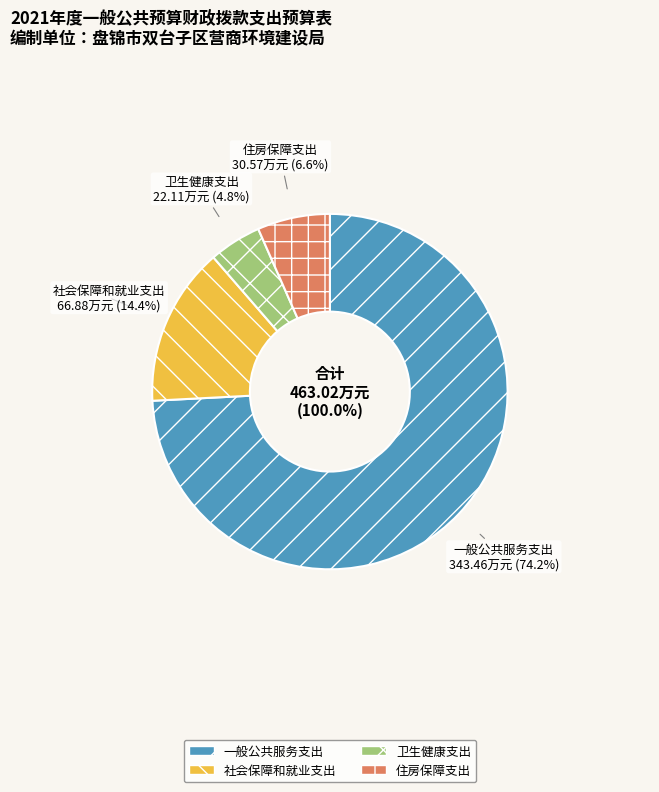

What is the change in value from 卫生健康支出 to 住房保障支出?

+8.5